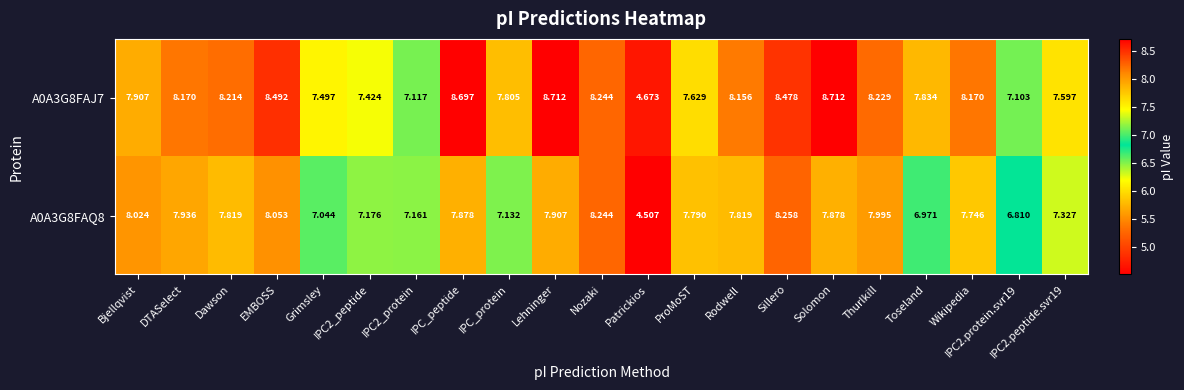

At which category is the sum across all series the highest?

Sillero